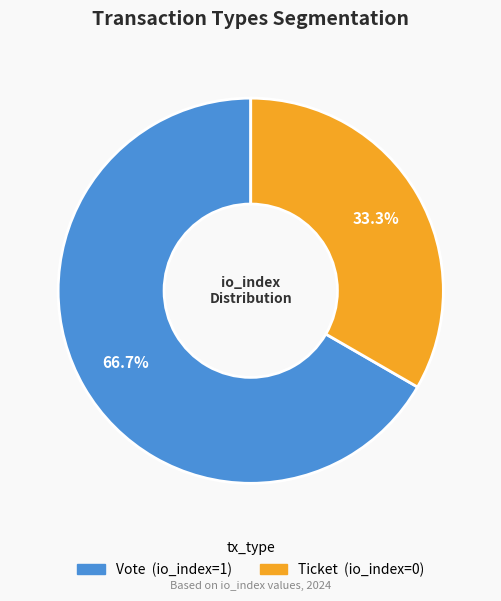

What is the largest slice in the pie chart?

Vote (io_index=1)